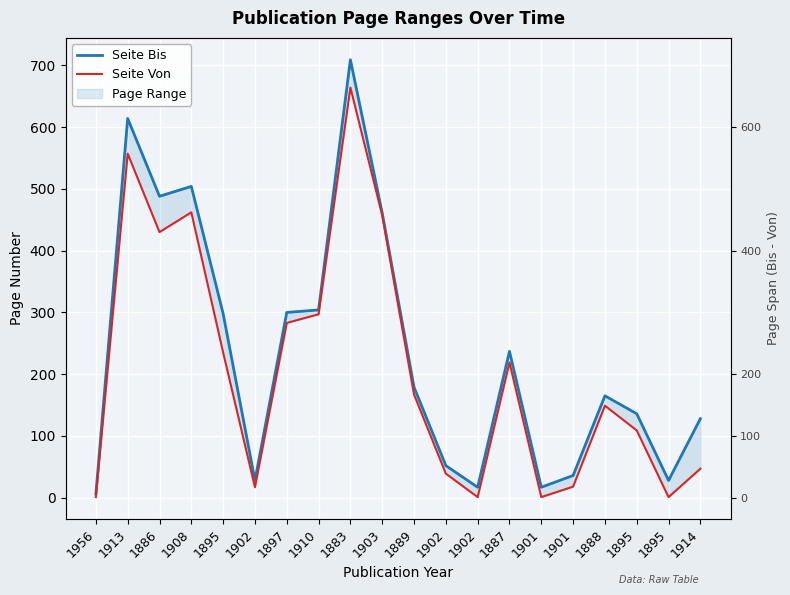

True or false: Seite Von and Seite Bis cross at least once.

False